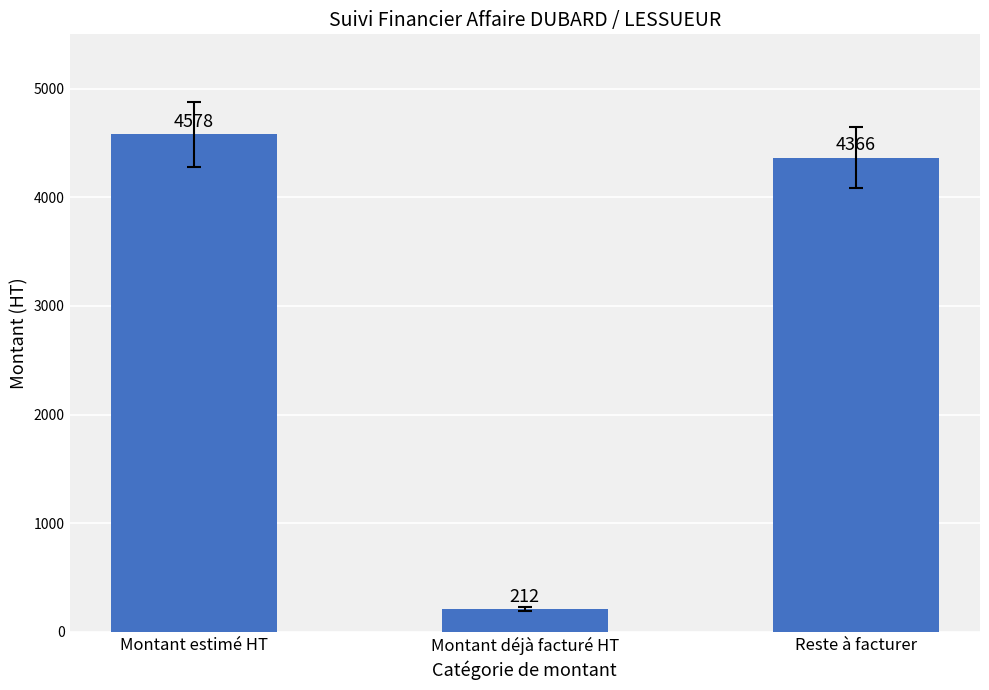

List the labels in order of value, smallest first.

Montant déjà facturé HT, Reste à facturer, Montant estimé HT